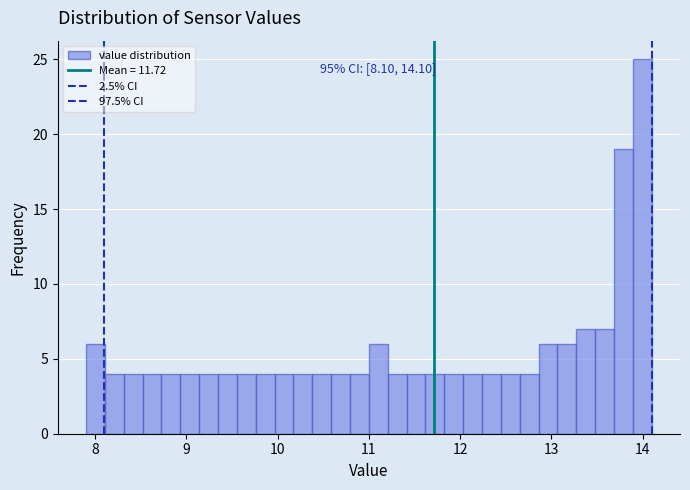

Read against the x-axis, roughly where is the centre of the tallest bar?

14.0